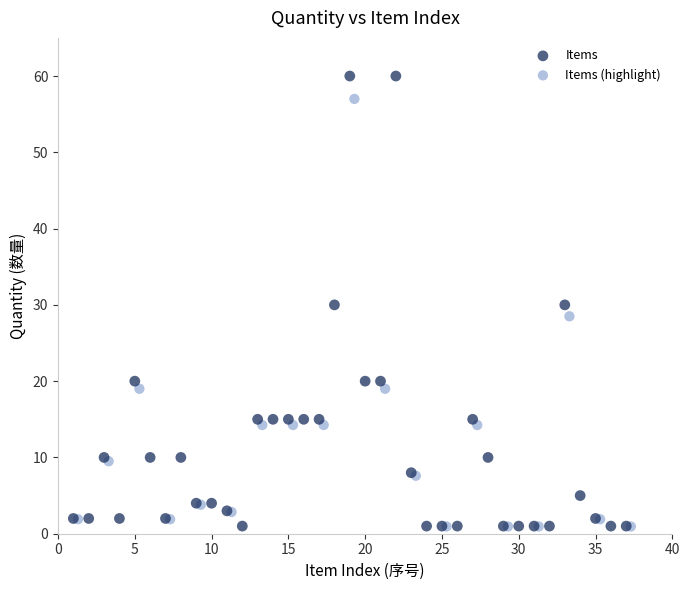

Which series contains the highest Y value?

Items